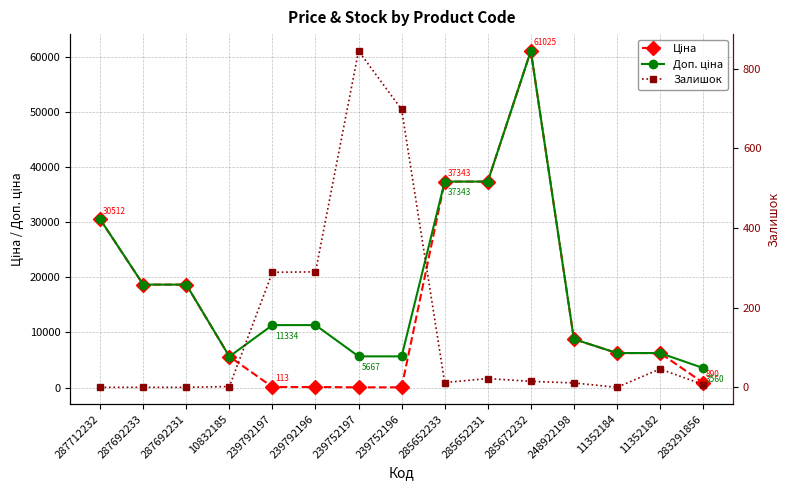

Reading left to right, what are all the values shown in this chart?

Ціна: 287712232=30512.3	287692233=18671.5	287692231=18671.5	10832185=5636.0	239792197=113.3	239792196=113.3	239752197=56.7	239752196=56.7	285652233=37343.0	285652231=37343.0	285672232=61024.7	248922198=8797.6	11352184=6266.7	11352182=6266.7	283291856=889.9
Доп. ціна: 287712232=30512.3	287692233=18671.5	287692231=18671.5	10832185=5636.0	239792197=11334.0	239792196=11334.0	239752197=5667.0	239752196=5667.0	285652233=37343.0	285652231=37343.0	285672232=61024.7	248922198=8797.6	11352184=6266.7	11352182=6266.7	283291856=3559.7
Залишок: 287712232=0.0	287692233=0.0	287692231=0.0	10832185=2.0	239792197=289.0	239792196=290.0	239752197=845.0	239752196=698.0	285652233=12.0	285652231=22.0	285672232=15.0	248922198=11.0	11352184=0.0	11352182=46.0	283291856=7.0